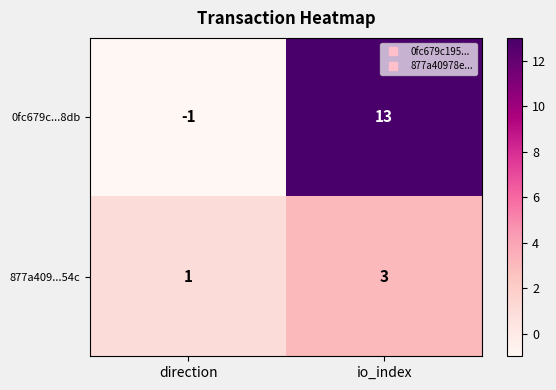

At which category does the chart reach its minimum across all series?

direction